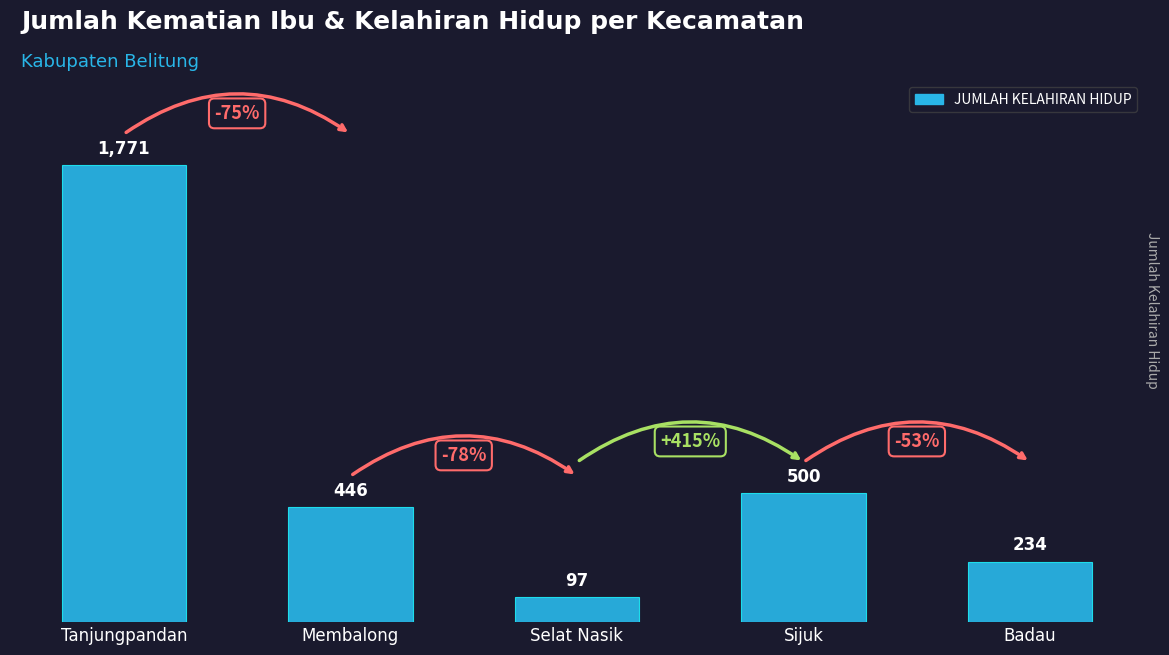

True or false: the data shows 1771 at Tanjungpandan.

True